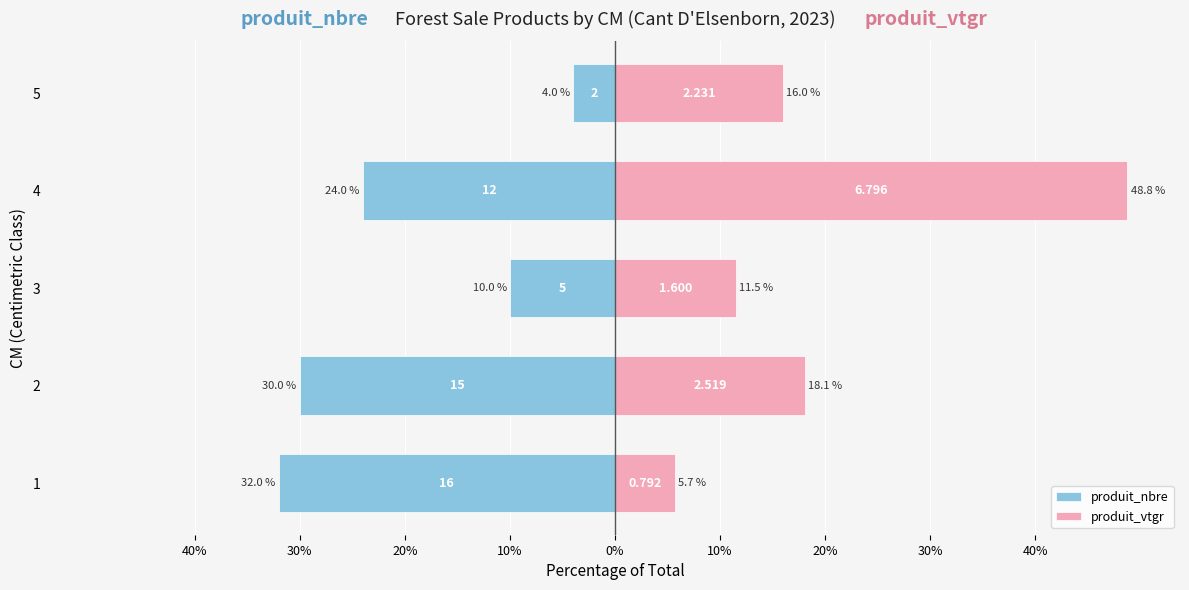

True or false: produit_nbre has a value of -6.0 at 4.

False